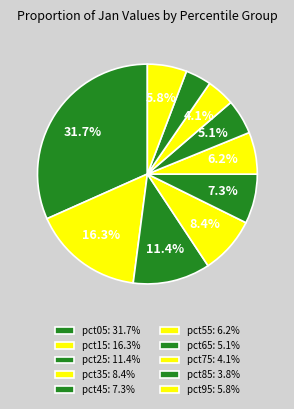

Which slice is the largest?

pct05